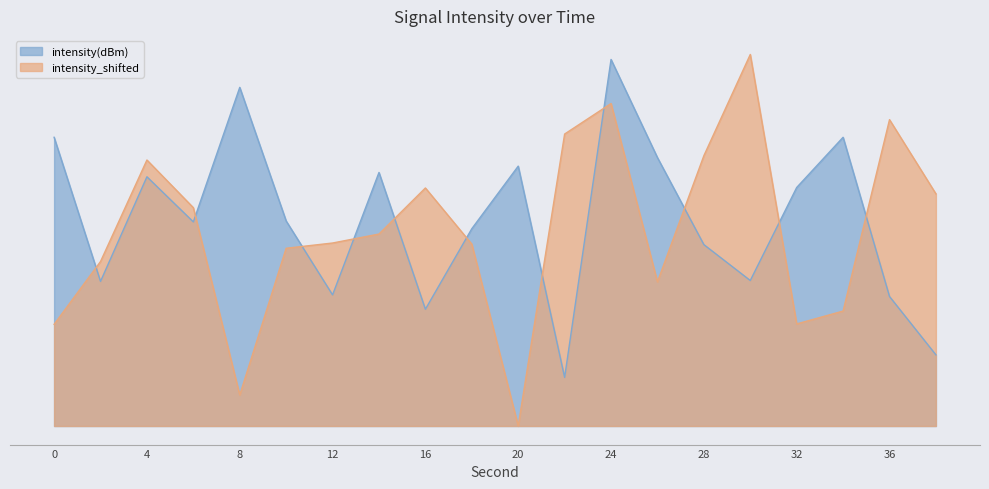

How many data points in intensity_shifted are above 2?

13